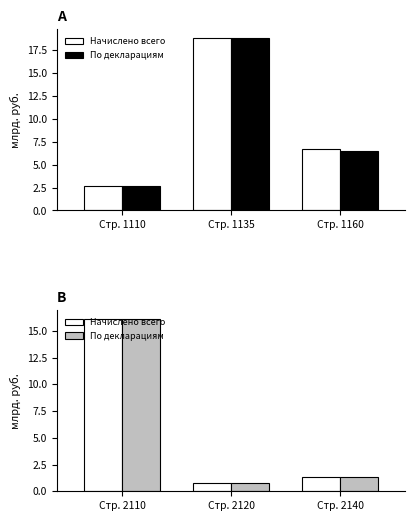

Which series has the widest spread of values?

По декларациям